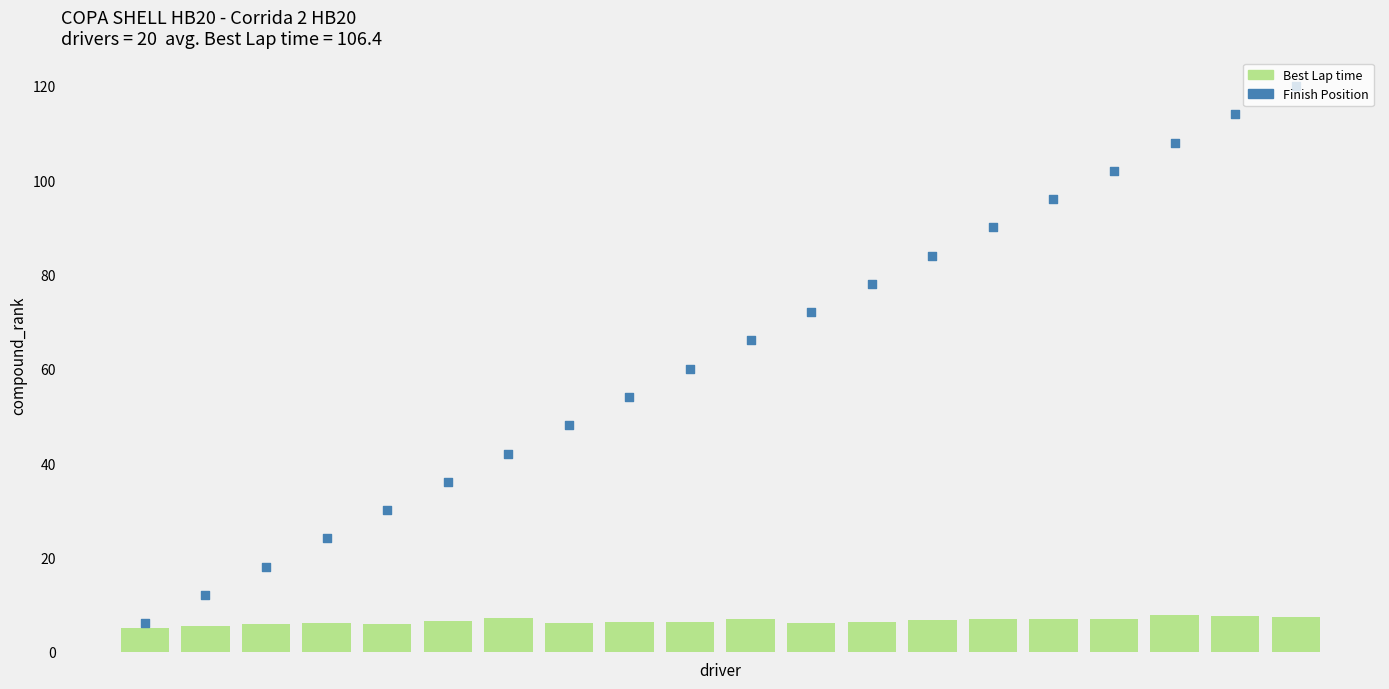

Is the value of Finish Position at 17 greater than the value of Best Lap time at 4?

Yes